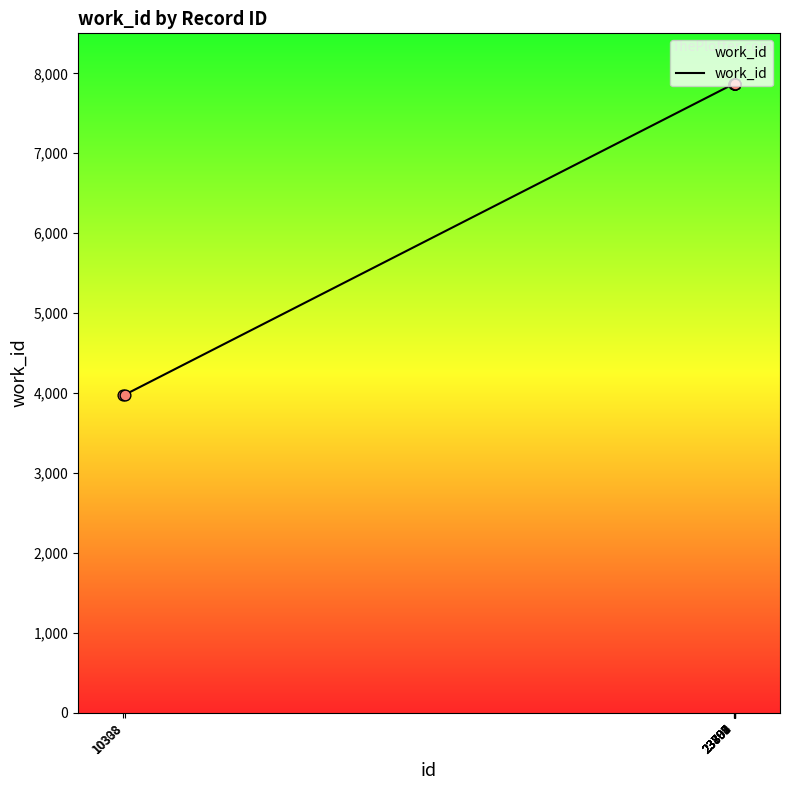

Between 10338 and 23804, which is larger?

23804